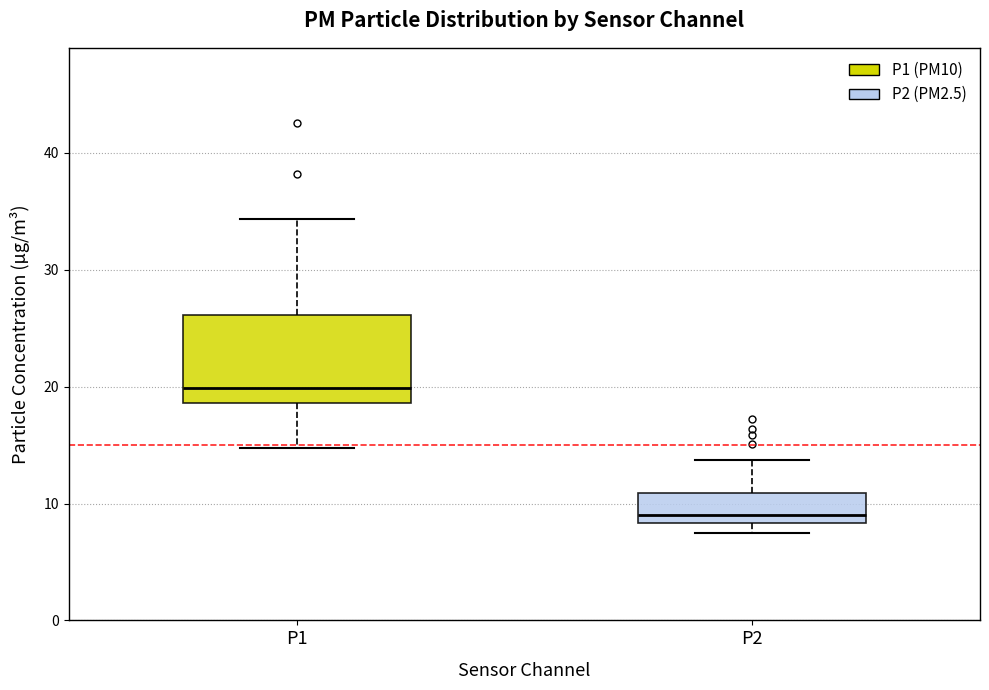

Where does the median line of the box for P1 sit on the y-axis? The values are not printed on the chart, so give them approximately, as read against the axis.

20